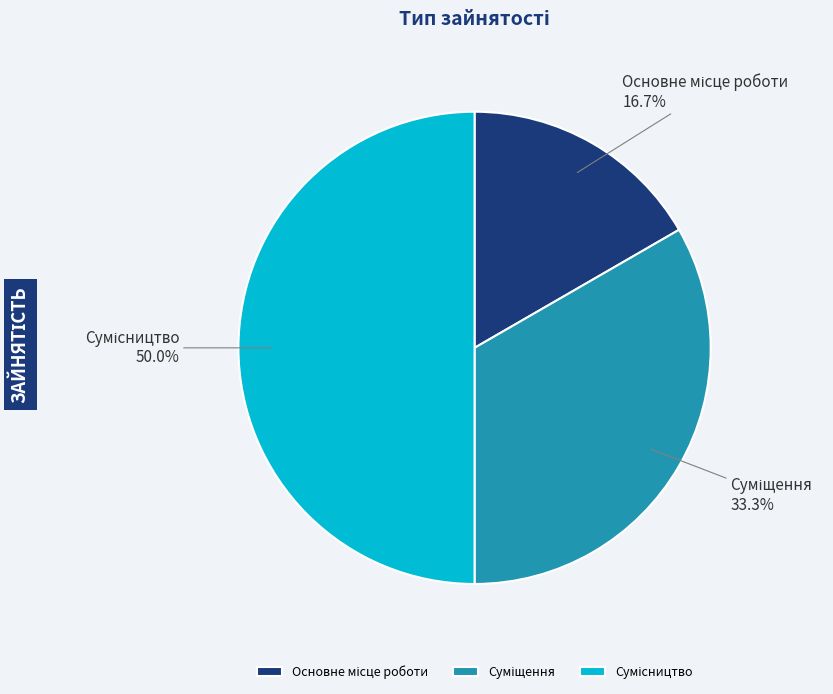

Is Сумісництво the majority of the pie?

No